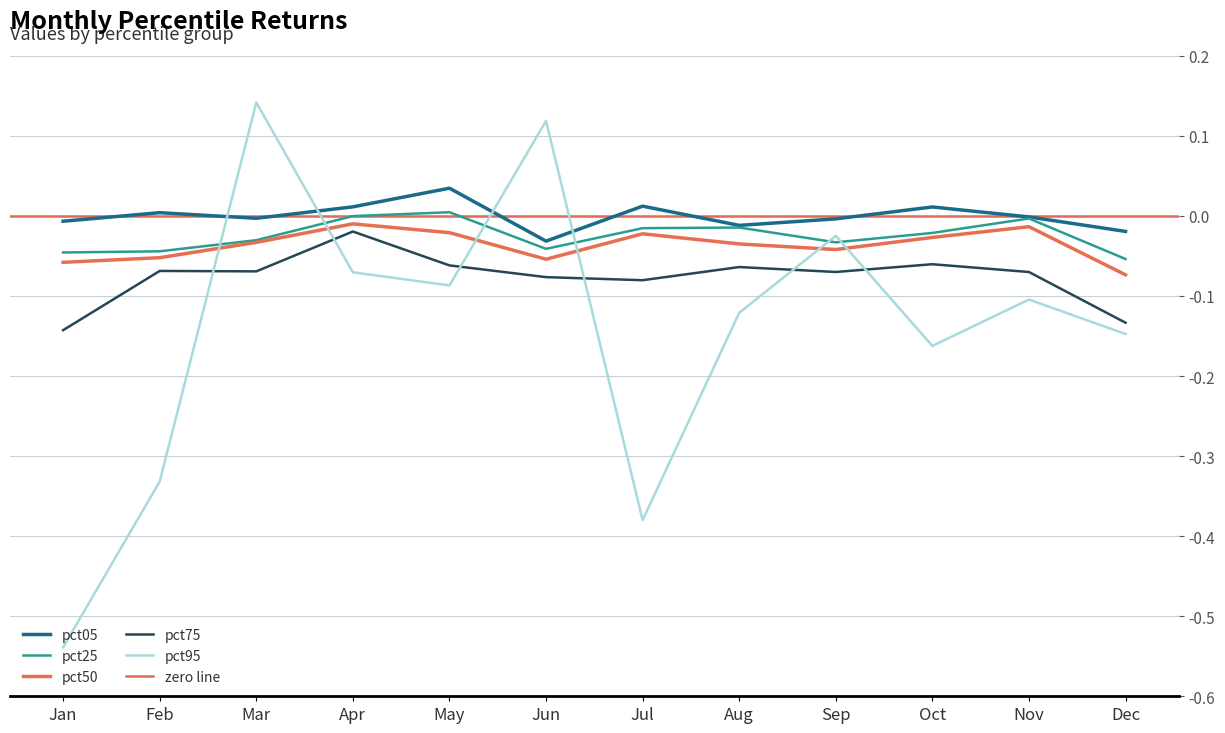

How many lines are shown in the chart?

5